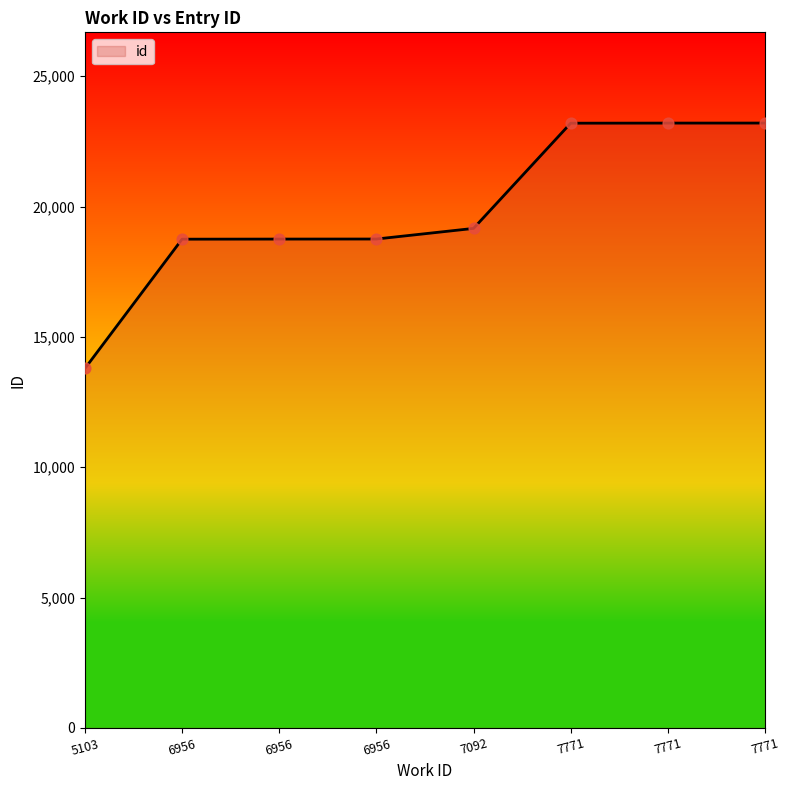

Count the number of data series in this chart.

1